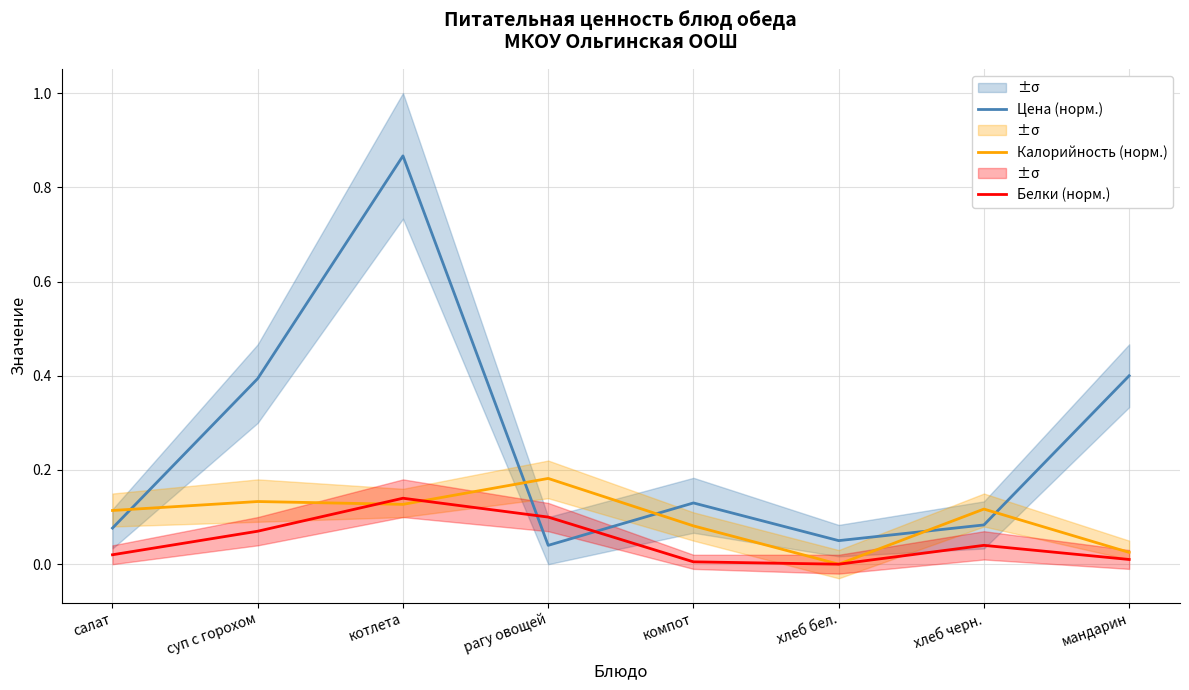

Where is the first local minimum for Белки (норм.)?

хлеб бел.